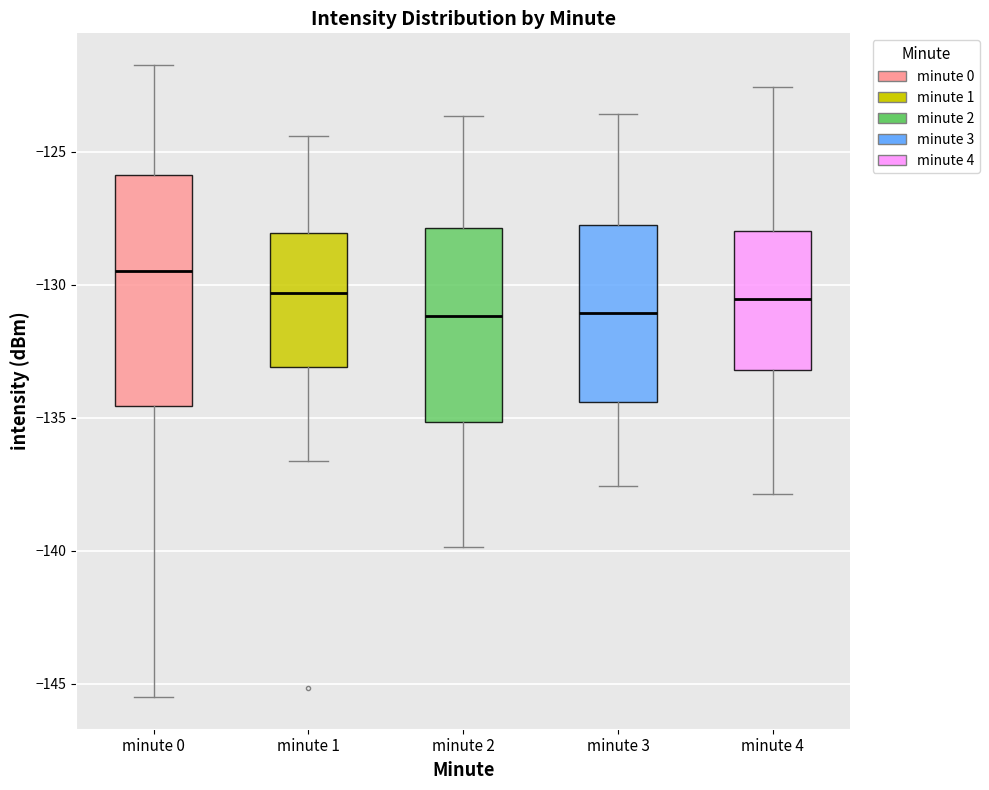

Reading left to right, transcribe this box plot: for each box, give where its median line is, the range the box spans, and where its two whiskers end, as read against the y-axis. The values are not printed on the chart, so give them approximately, as read against the axis.

minute 0: median -129.5, box -134.5 to -126.0, whiskers -145.5 to -121.5
minute 1: median -130.5, box -133.0 to -128.0, whiskers -136.5 to -124.5
minute 2: median -131.0, box -135.0 to -128.0, whiskers -140.0 to -123.5
minute 3: median -131.0, box -134.5 to -127.5, whiskers -137.5 to -123.5
minute 4: median -130.5, box -133.0 to -128.0, whiskers -138.0 to -122.5